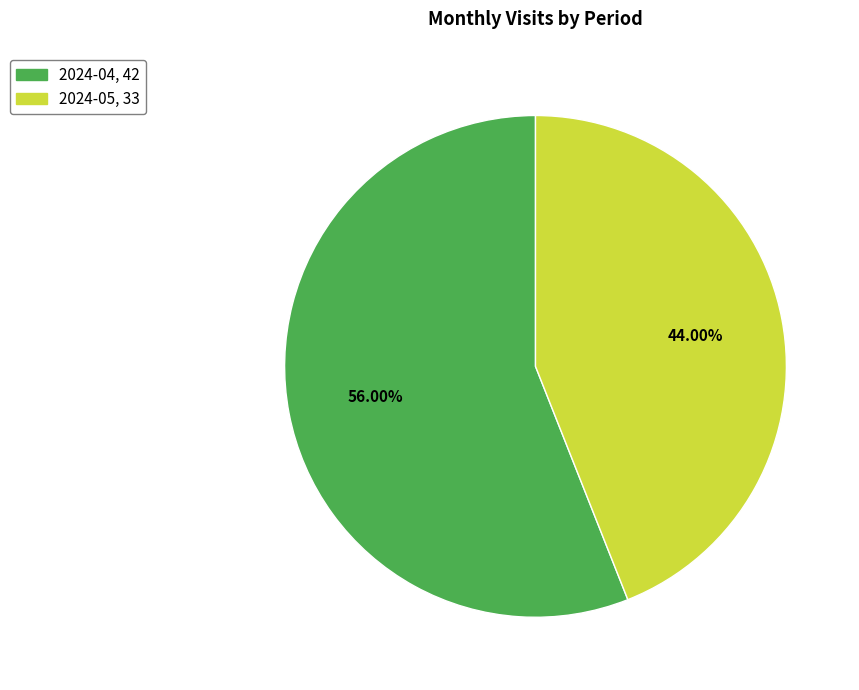

Do 2024-04 and 2024-05 together represent more than half of the pie?

Yes